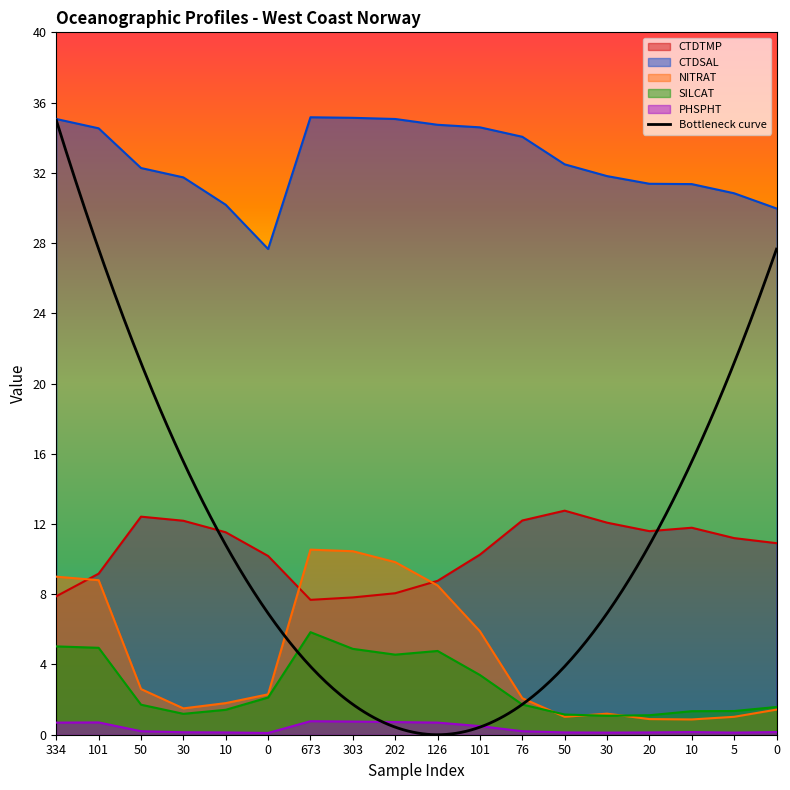

What is the sum of all CTDSAL values?

588.0